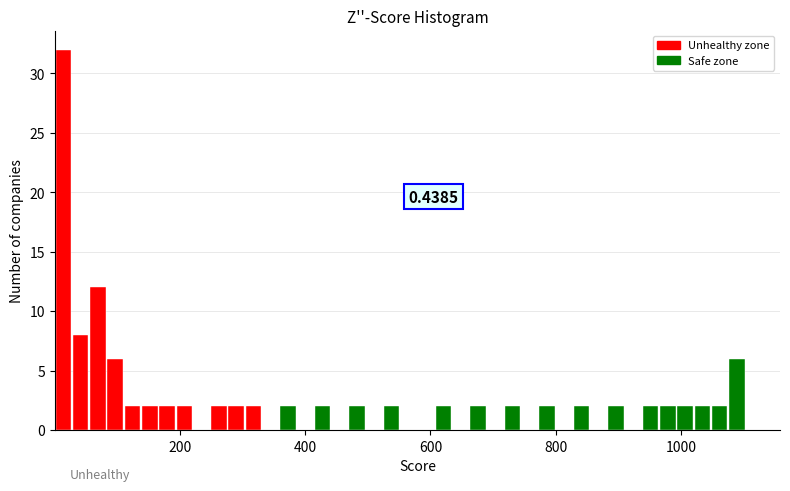

Around what value on the x-axis is the tallest bar? Give the approximate position of its centre, as read against the axis.

20